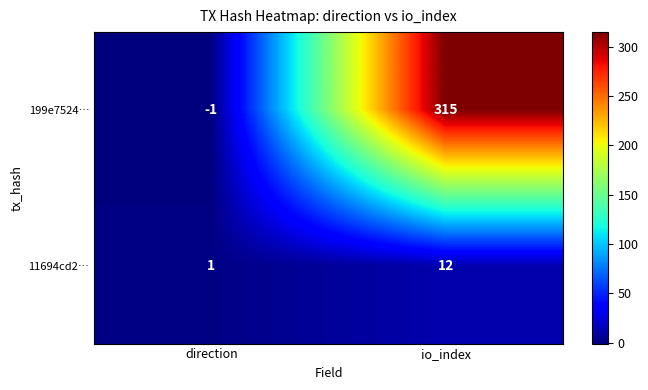

What is the minimum value shown in the chart?

-1